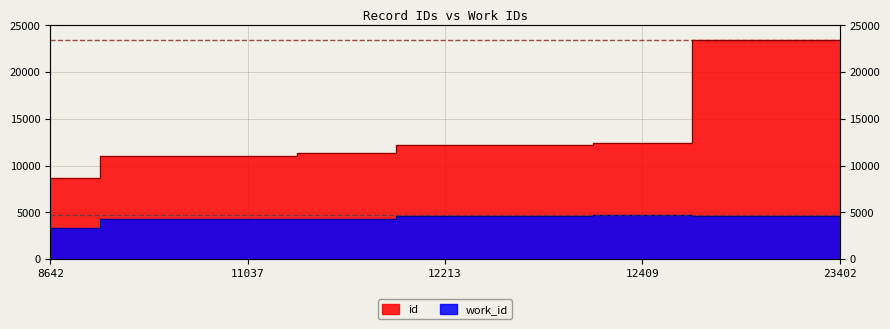

Rank the categories by work_id value from lowest to highest.

8642, 11036, 11037, 11319, 12213, 12222, 23401, 23402, 12409